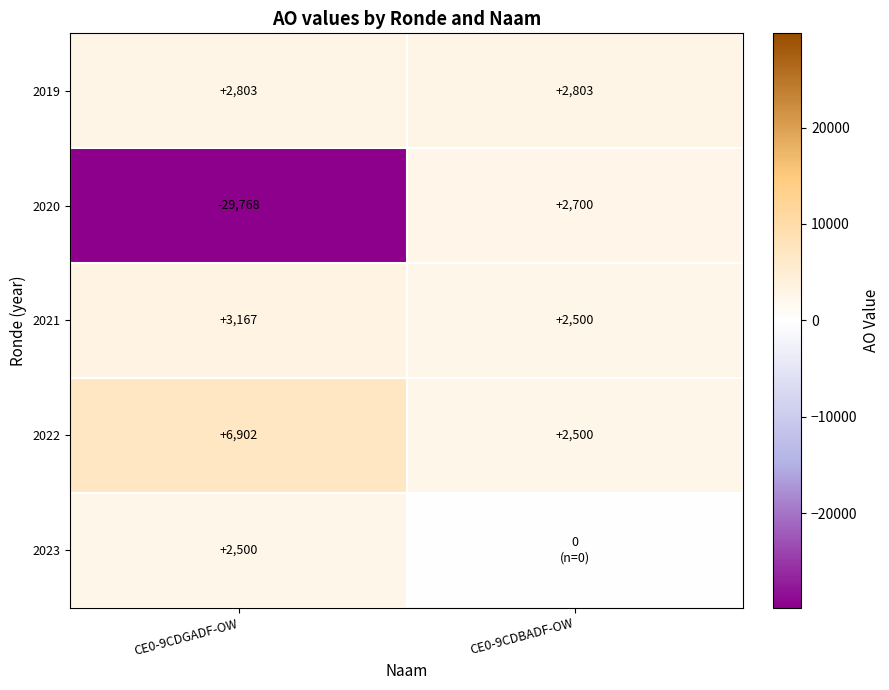

What is the sum of the 2019 values at CE0-9CDGADF-OW and CE0-9CDBADF-OW?

5606